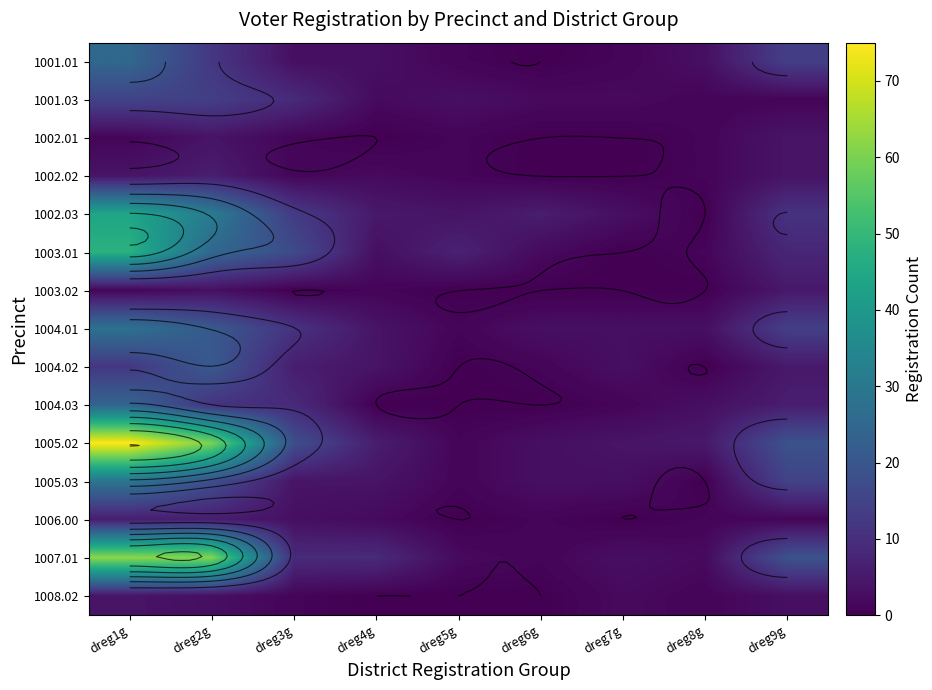

What is the maximum value shown in the chart?

75